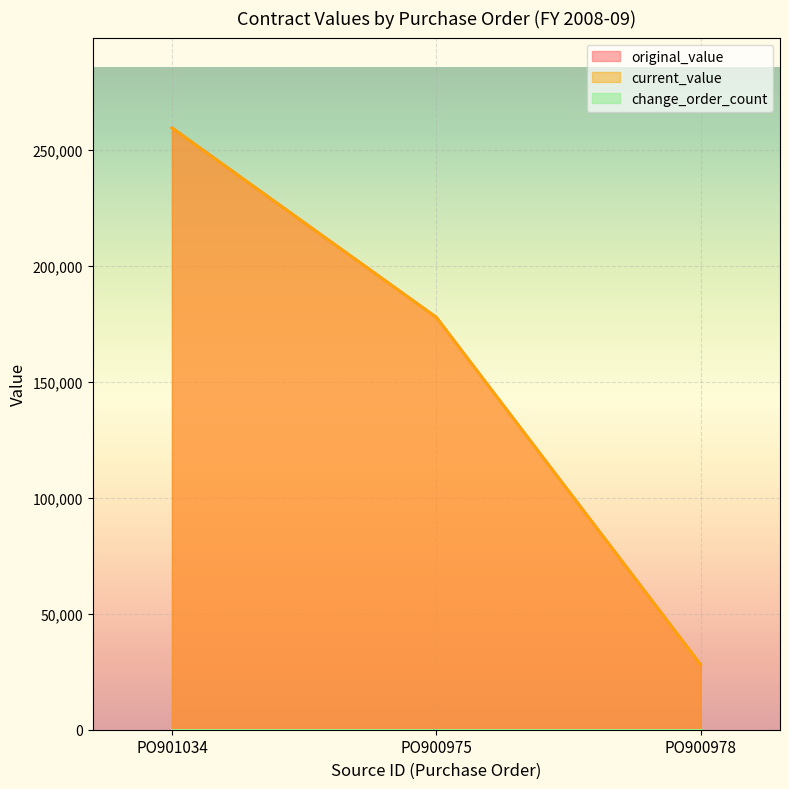

At which label does current_value first exceed 177774?

PO901034